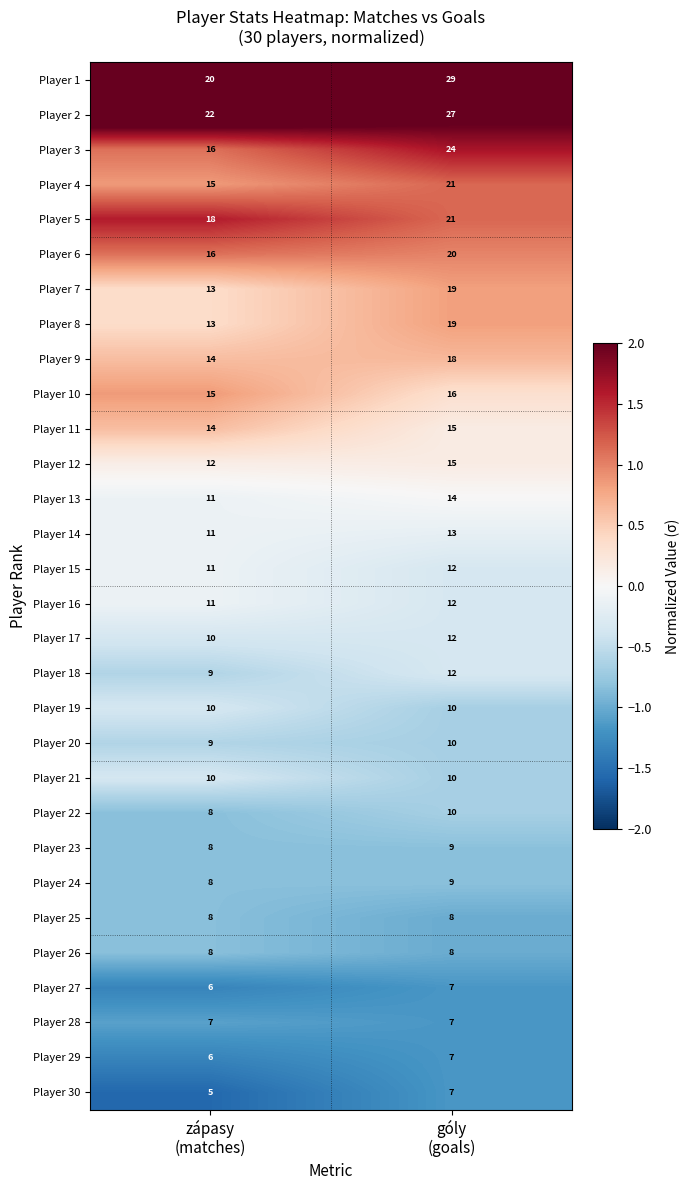

Which series has the widest spread of values?

Player 1